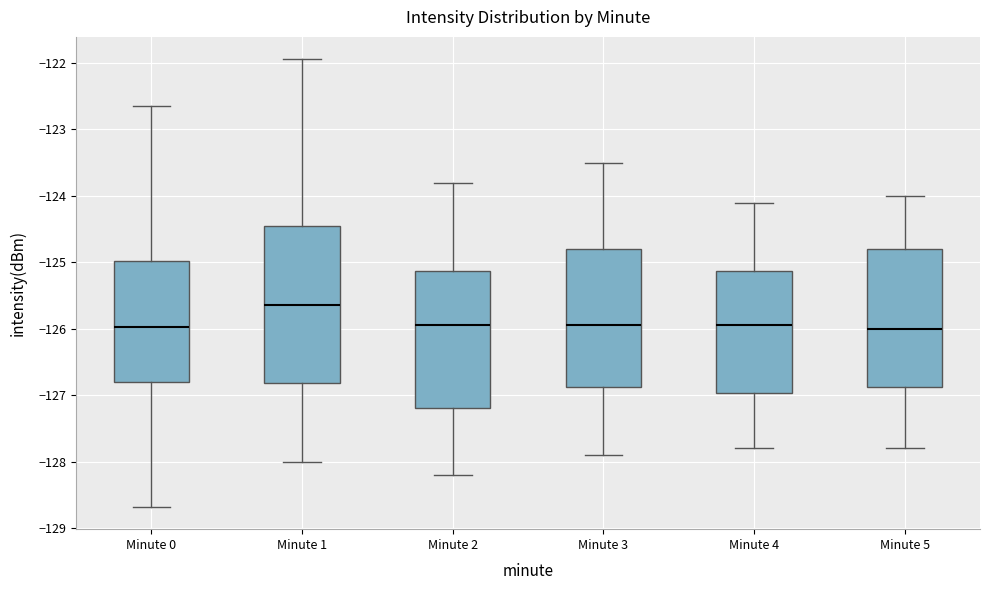

Where is the upper edge of the box for Minute 0 on the y-axis? The values are not printed on the chart, so give them approximately, as read against the axis.

-125.0